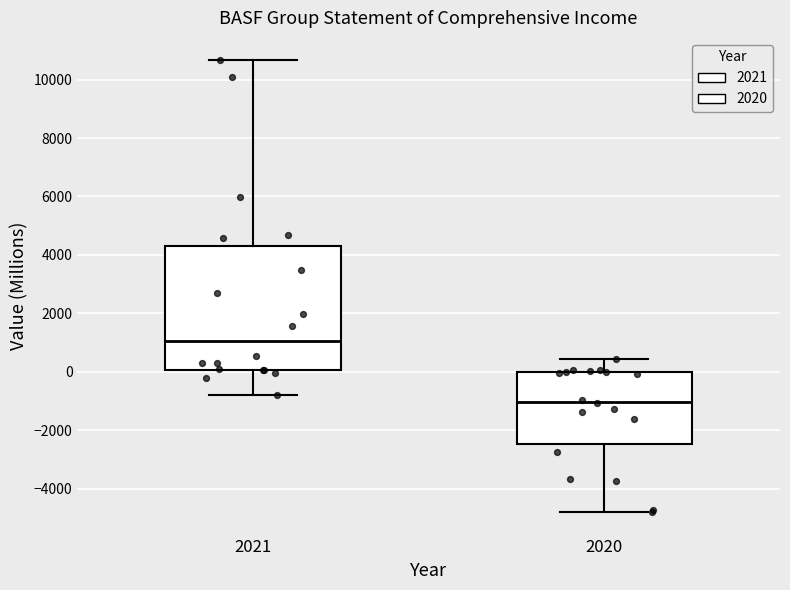

Where is the upper edge of the box at x = 2020 on the y-axis? The values are not printed on the chart, so give them approximately, as read against the axis.

0